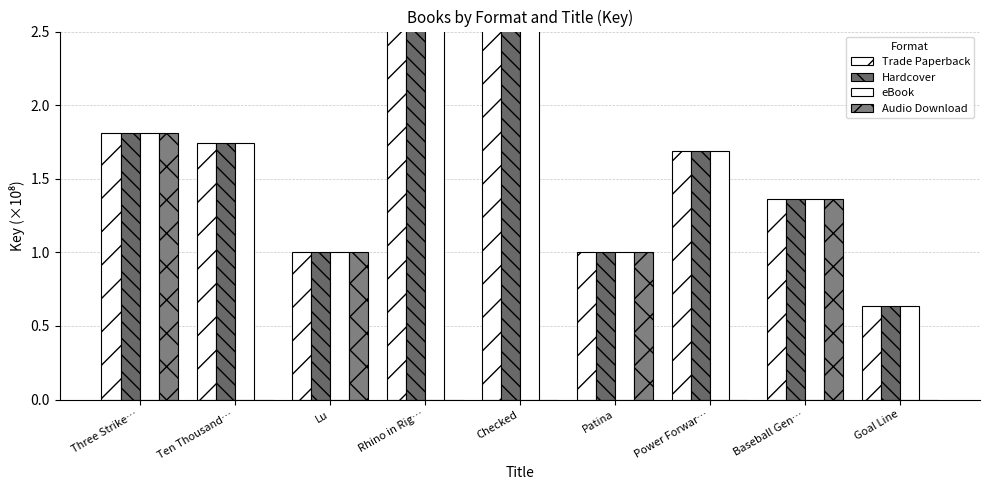

What is the spread (max minus min) of values at Rhino in Rig…?

21.4